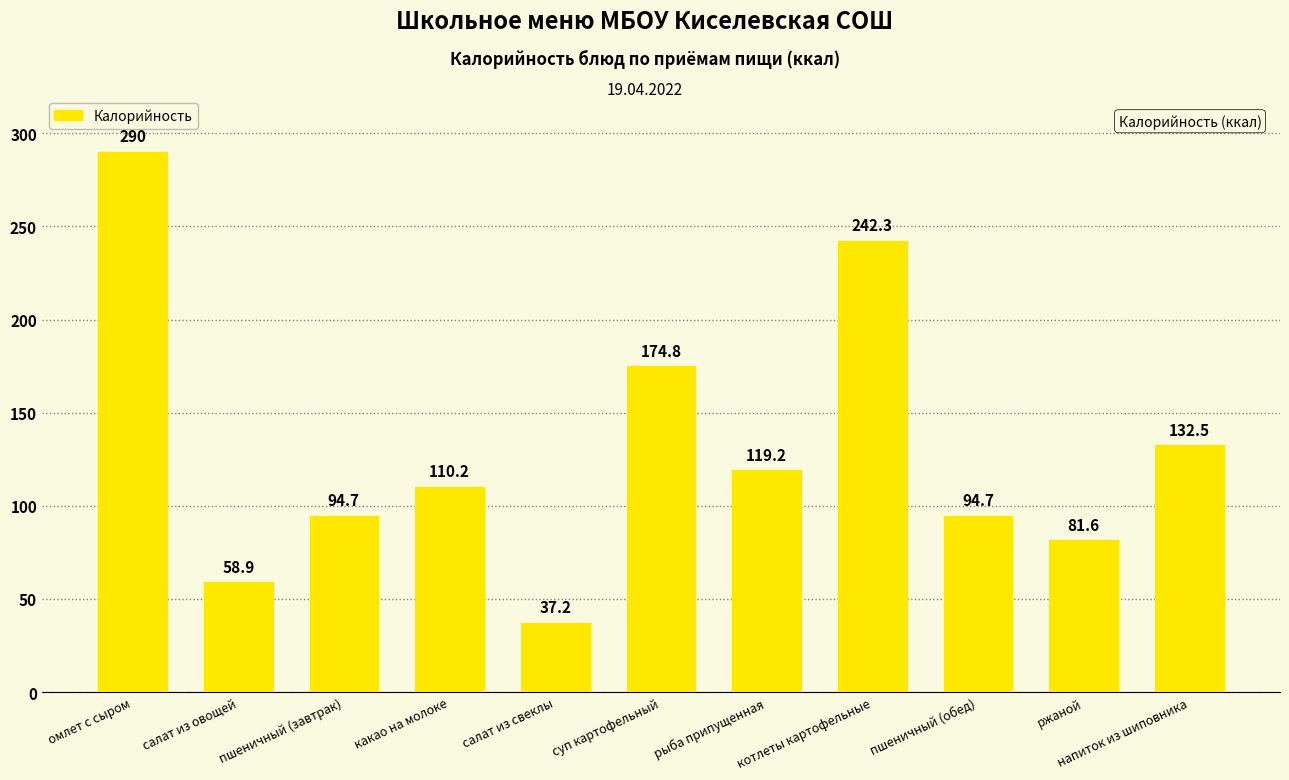

Reading left to right, what are all the values shown in this chart?

омлет с сыром=290.0	салат из овощей=58.9	пшеничный (завтрак)=94.7	какао на молоке=110.2	салат из свеклы=37.2	суп картофельный=174.8	рыба припущенная=119.2	котлеты картофельные=242.3	пшеничный (обед)=94.7	ржаной=81.6	напиток из шиповника=132.5